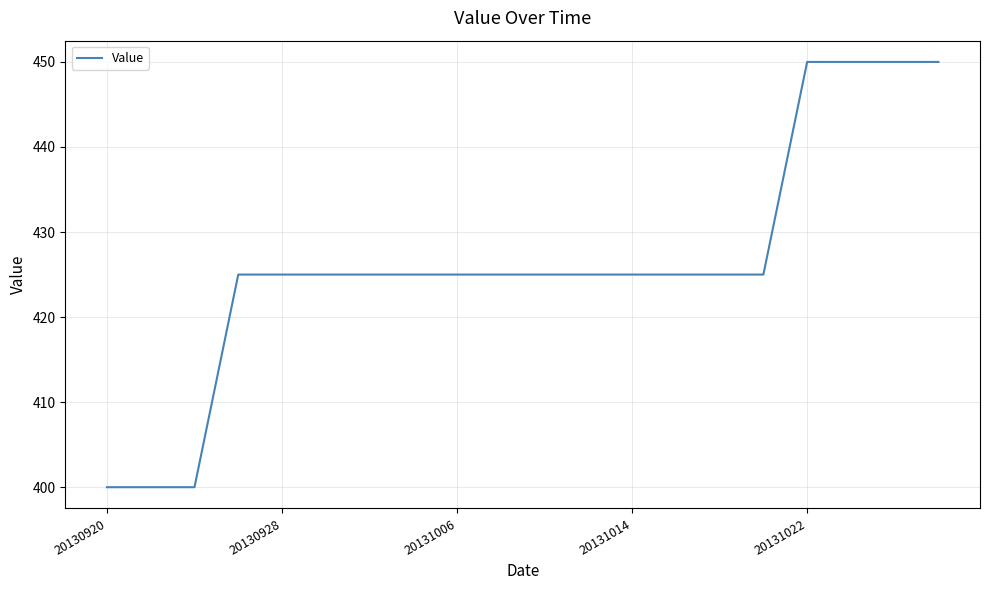

What is the minimum value shown in the chart?

400